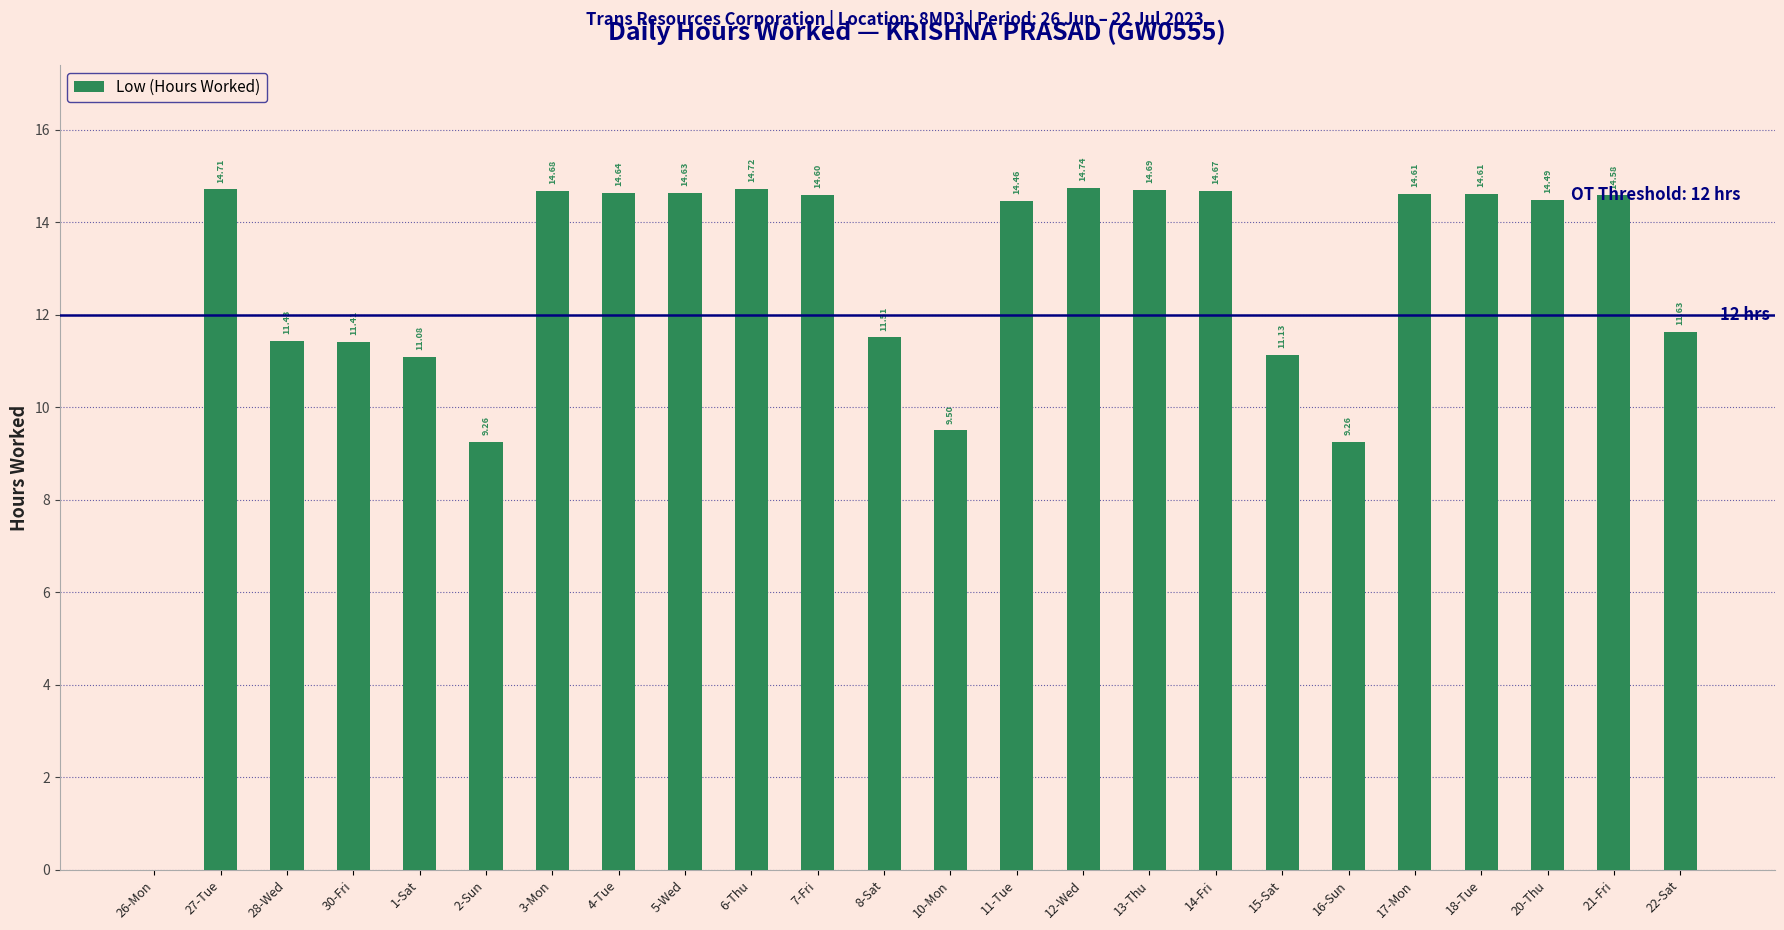

What is the sum of all values?

301.0